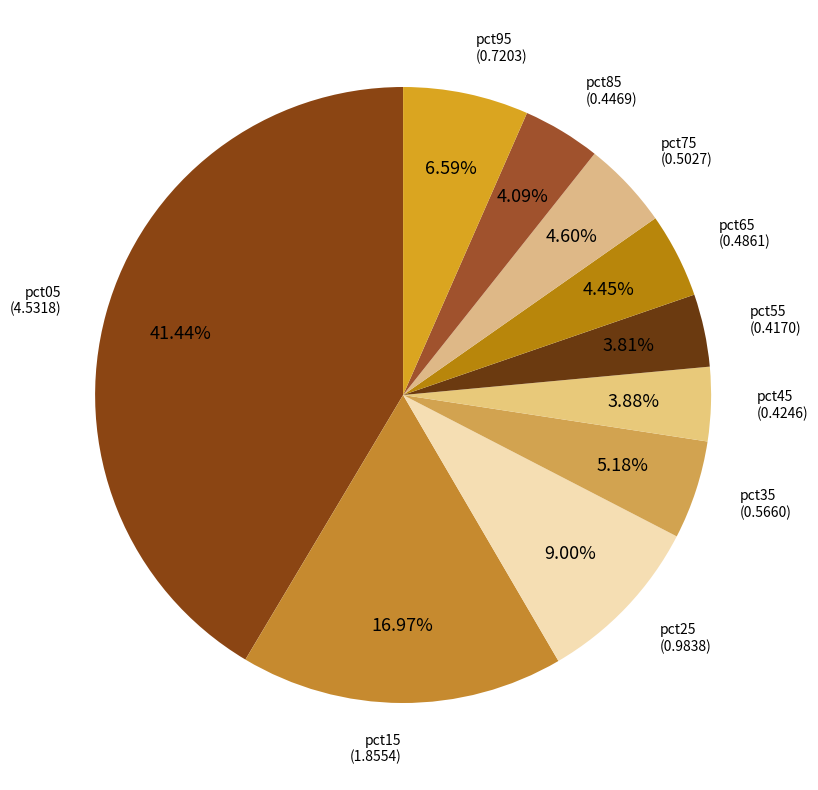

How many slices are in this pie chart?

10